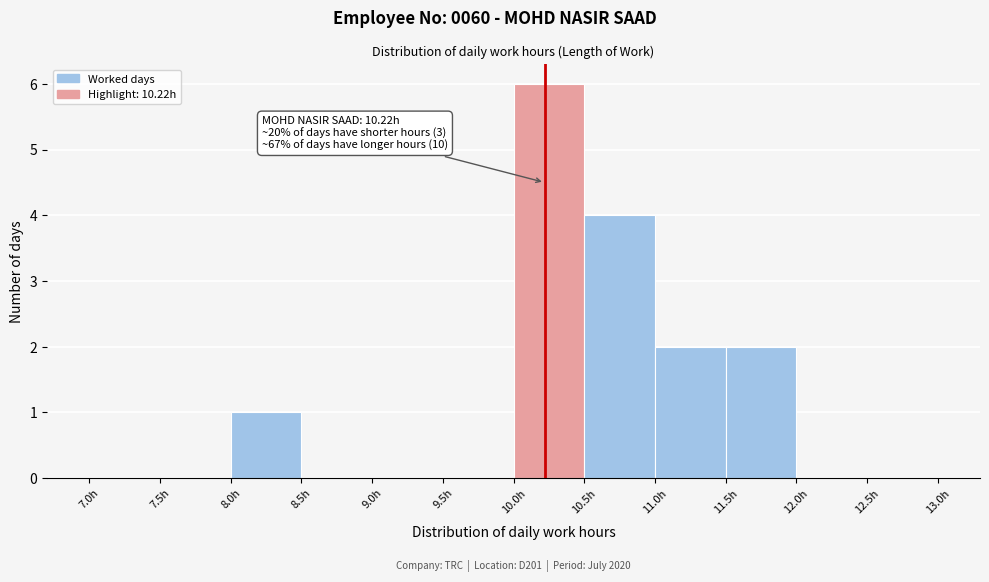

Which range on the x-axis has the tallest bar?

10.0 to 10.5